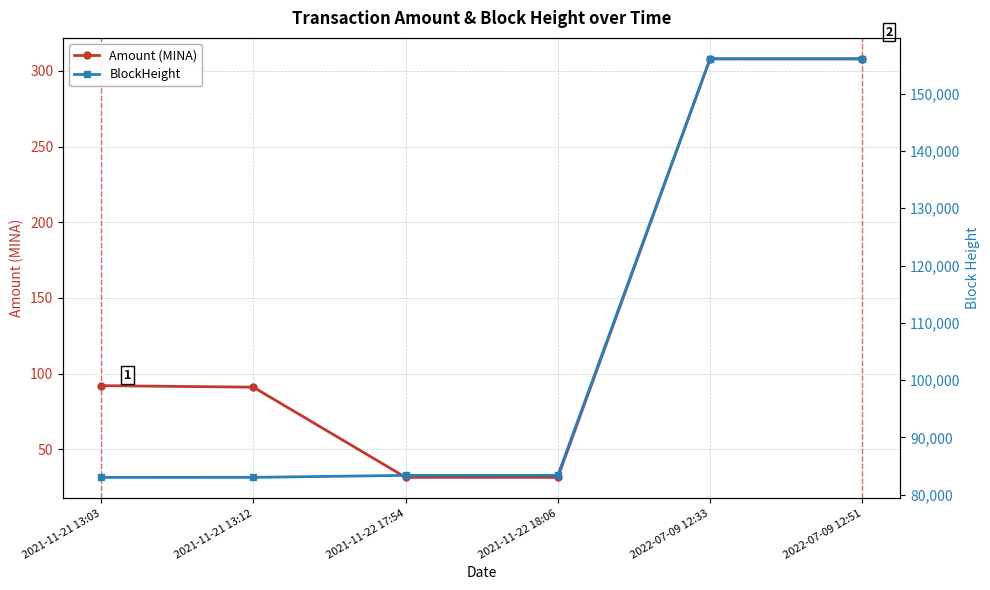

What is the highest value of the Amount (MINA) series?

308.0